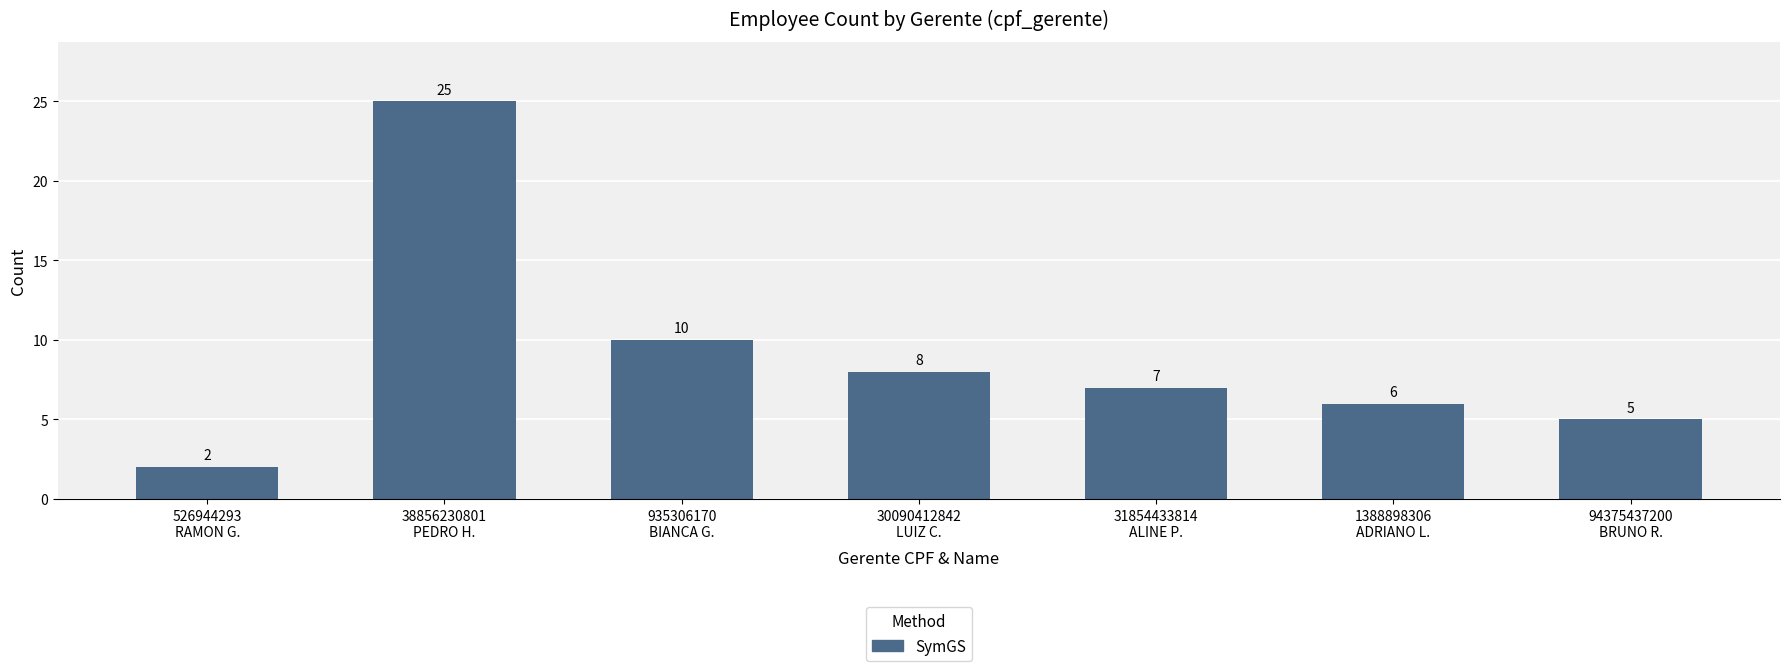

What position from the left is 526944293
RAMON G.?

1